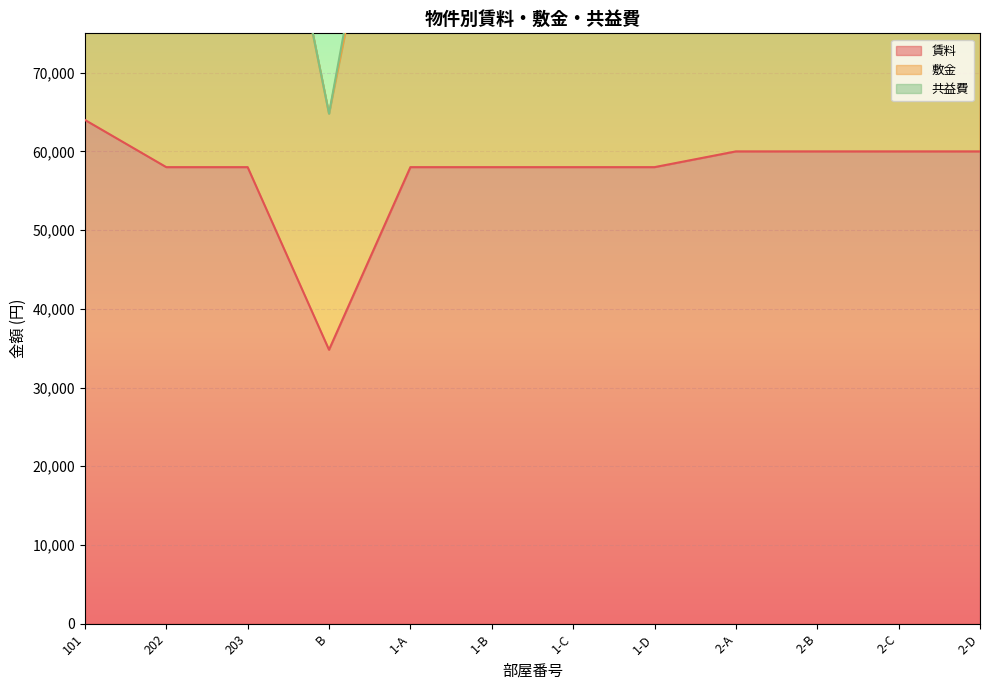

True or false: 賃料 has a value of 58000 at 1-D.

True